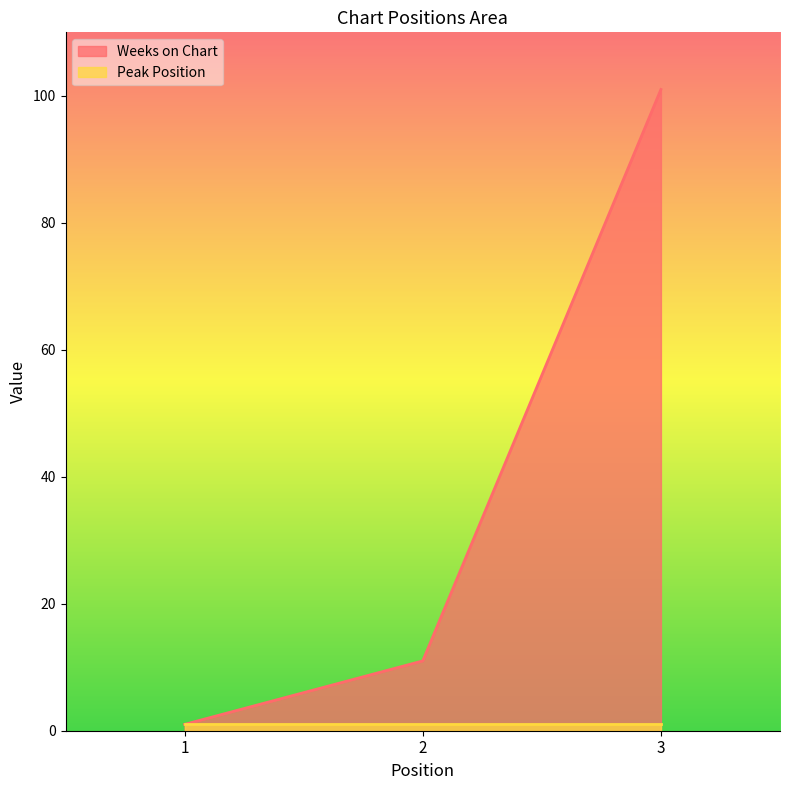

How many lines are shown in the chart?

2